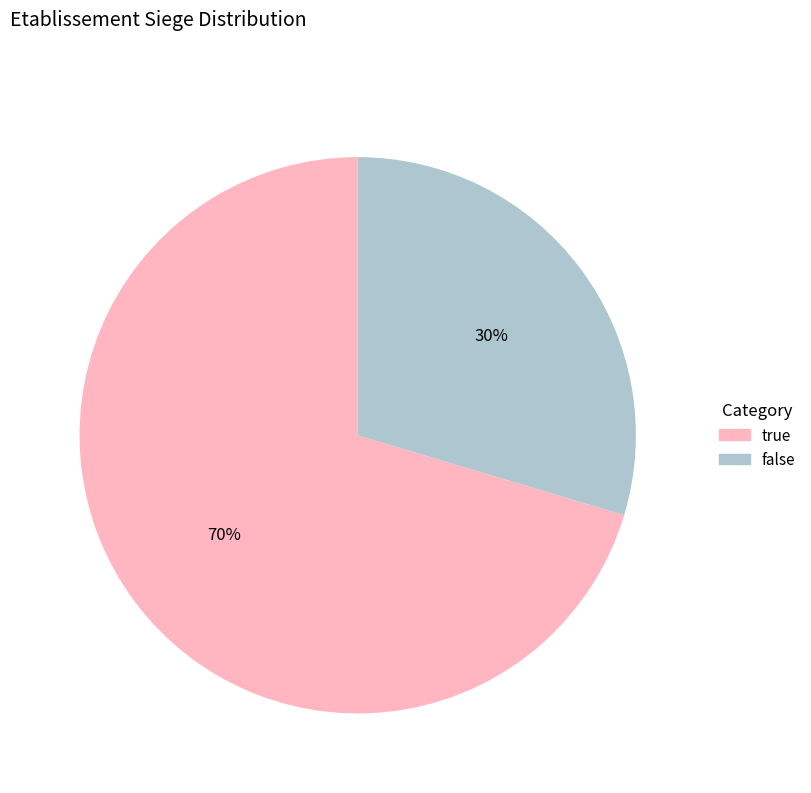

Is there any slice that represents more than half of the pie?

Yes